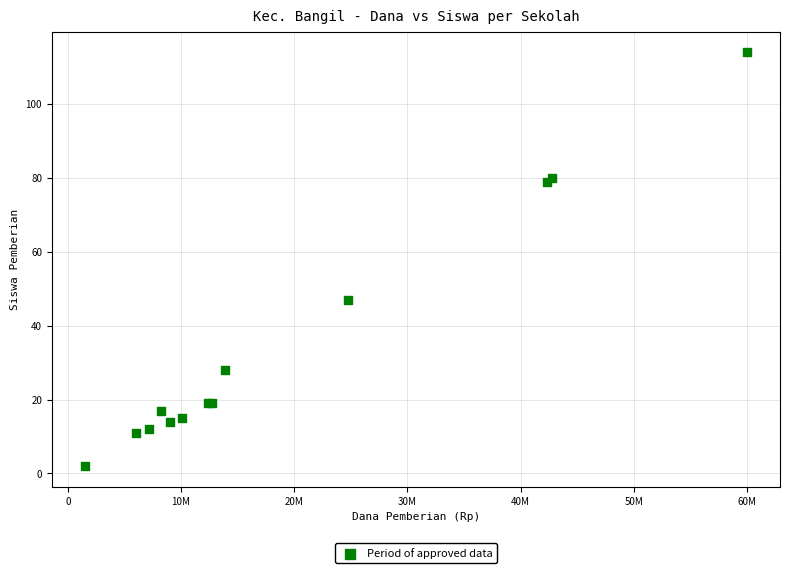

What Y value in the scatter plot is closest to 58?

47